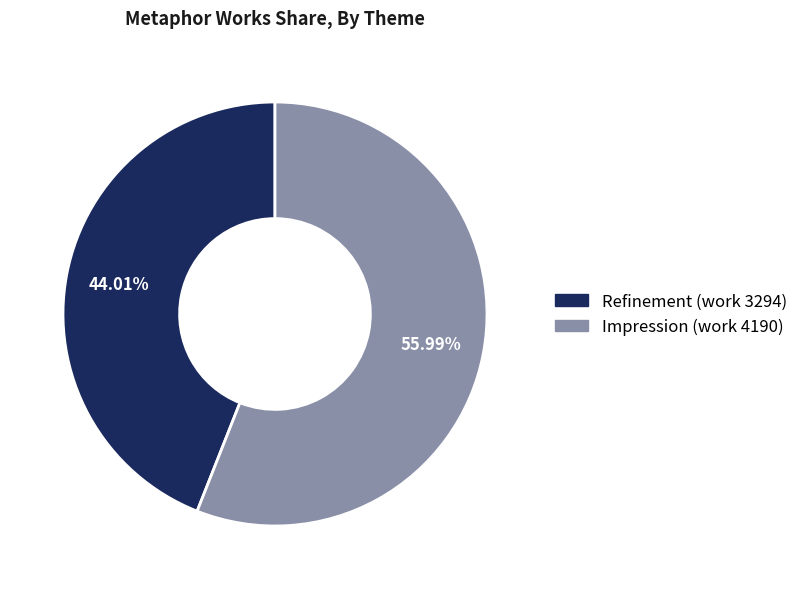

What is the ratio of the value at Impression (work 4190) to the value at Refinement (work 3294)?

1.3